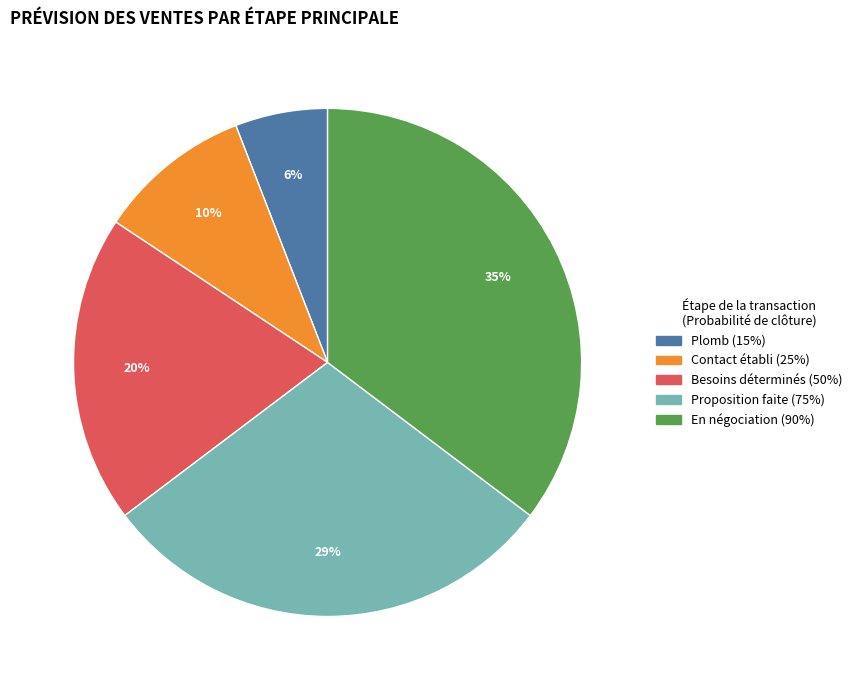

To the nearest percent, what is the average slice percentage?

20%